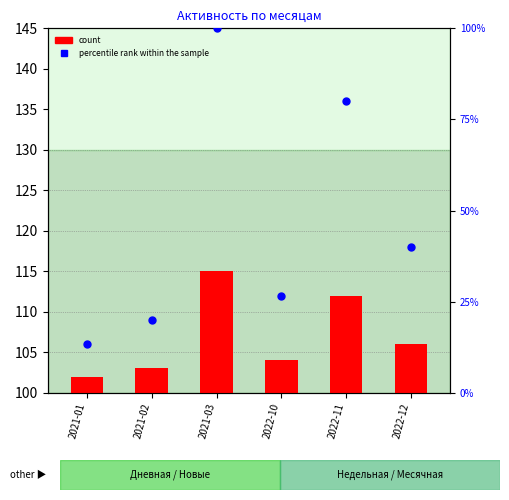

What are all the series names shown in the legend?

count, percentile rank within the sample